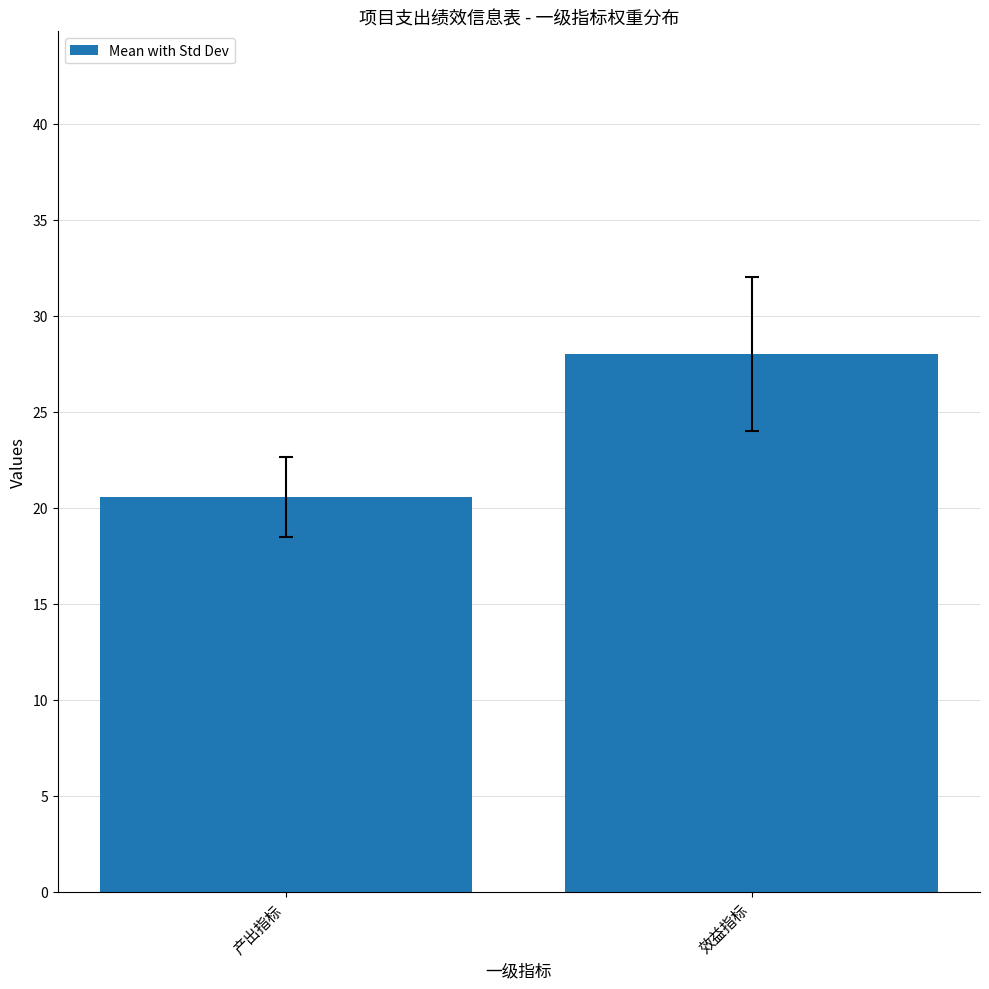

Rank the categories by value from lowest to highest.

产出指标, 效益指标